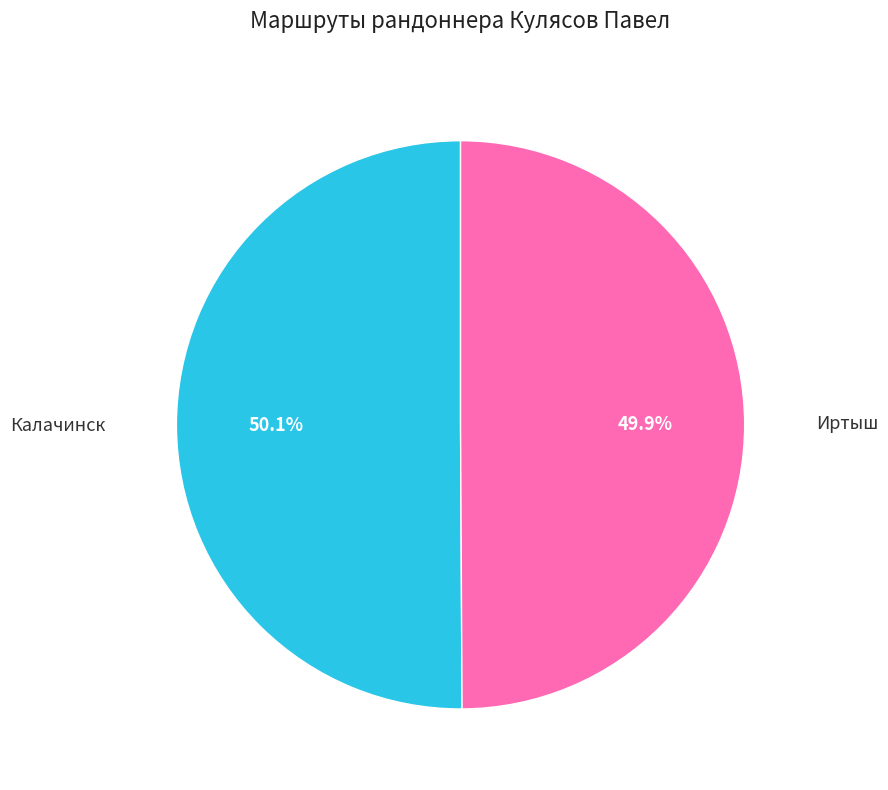

Approximately how many times larger is the value at Иртыш compared to Калачинск?

1.0